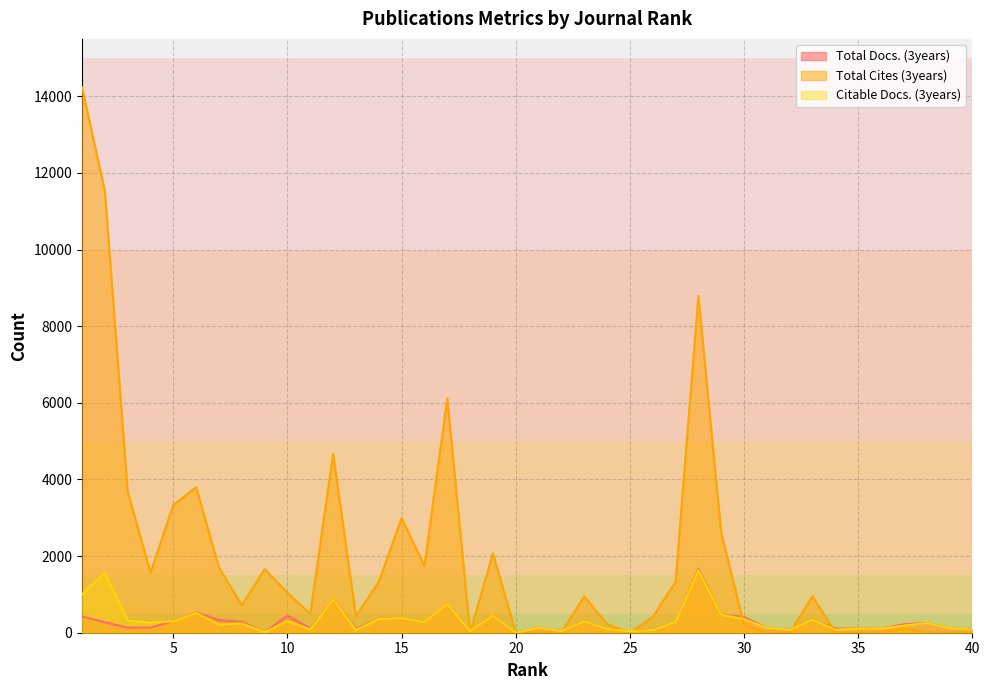

How many data points in Total Cites (3years) are less than 949?

20